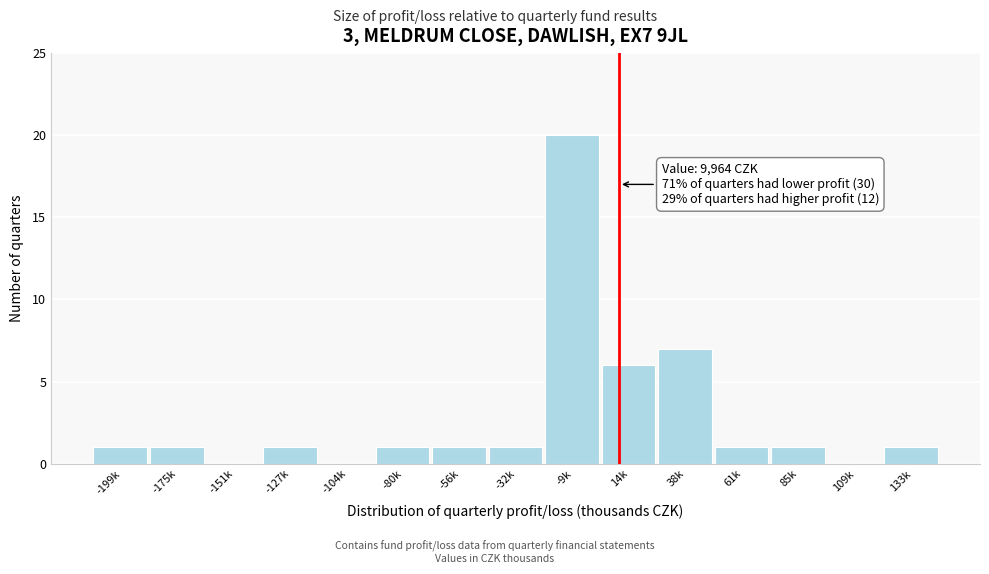

Reading left to right, transcribe all the data shown in this chart.

-199k=1	-175k=1	-151k=0	-127k=1	-104k=0	-80k=1	-56k=1	-32k=1	-9k=20	14k=6	38k=7	61k=1	85k=1	109k=0	133k=1